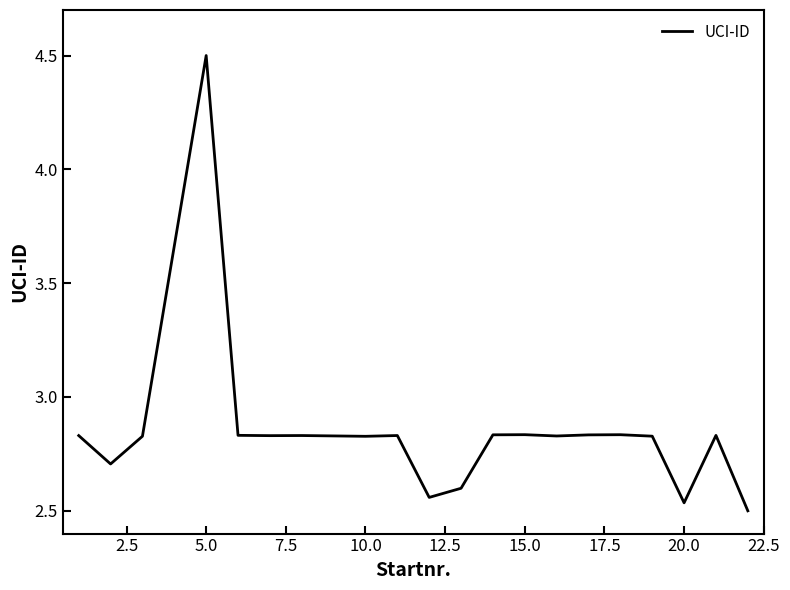

What is the maximum value shown in the chart?

4.5